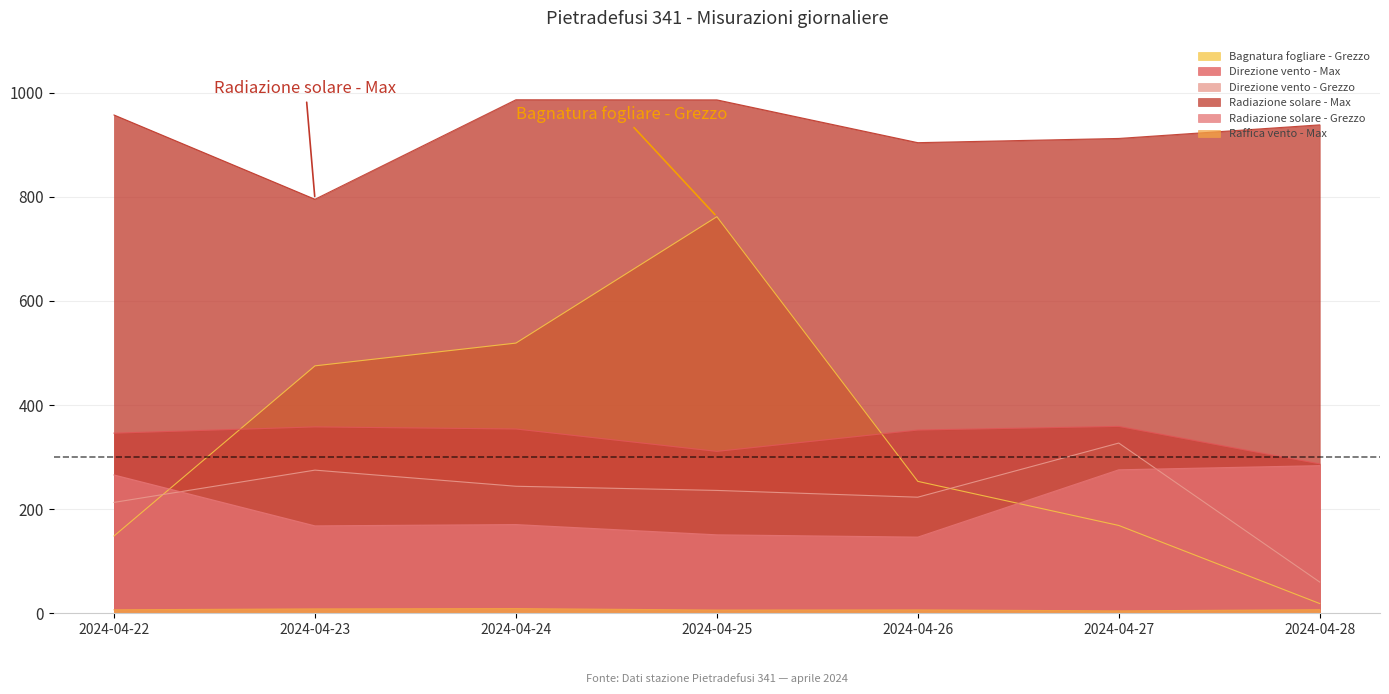

What is the smallest value displayed?

4.6